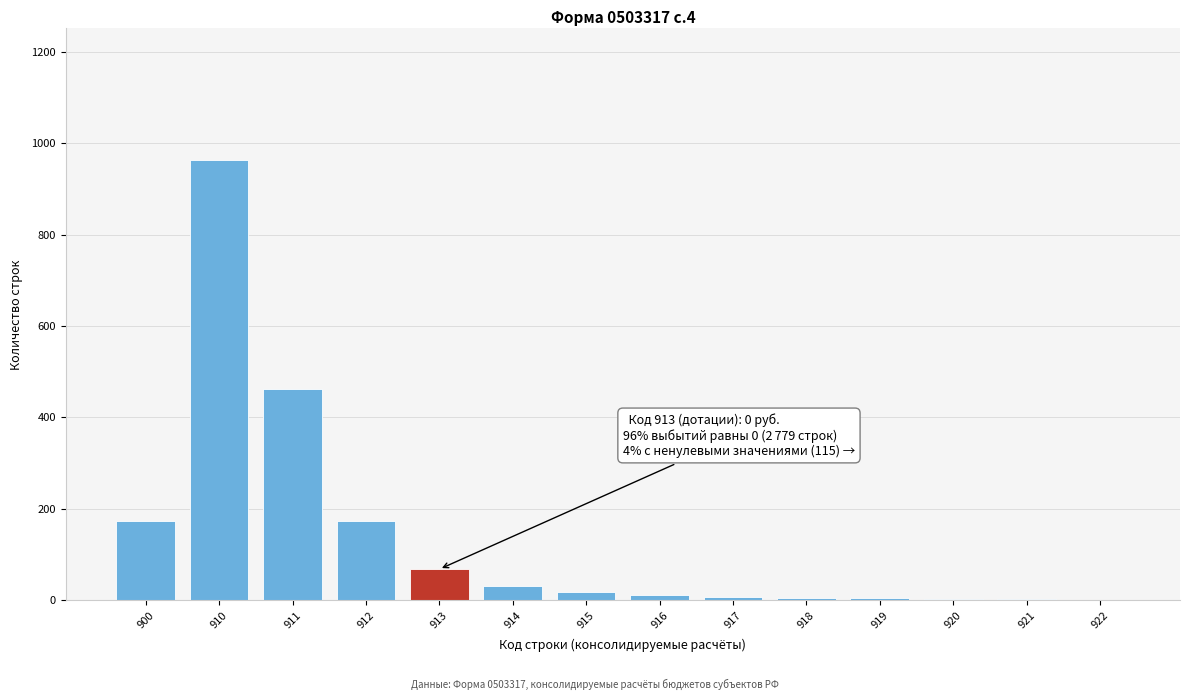

Approximately how many times larger is the value at 910 compared to 914?

30.1